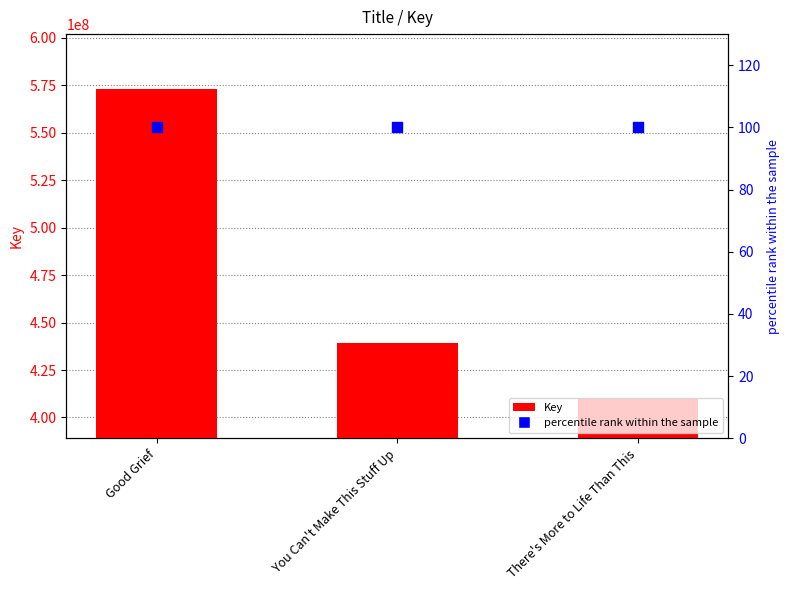

At which category is the sum across all series the highest?

Good Grief